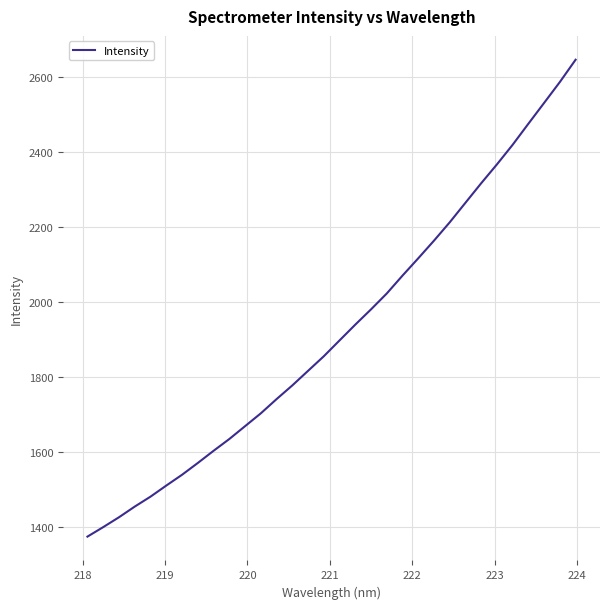

What is the difference between the maximum and minimum values?

1274.2